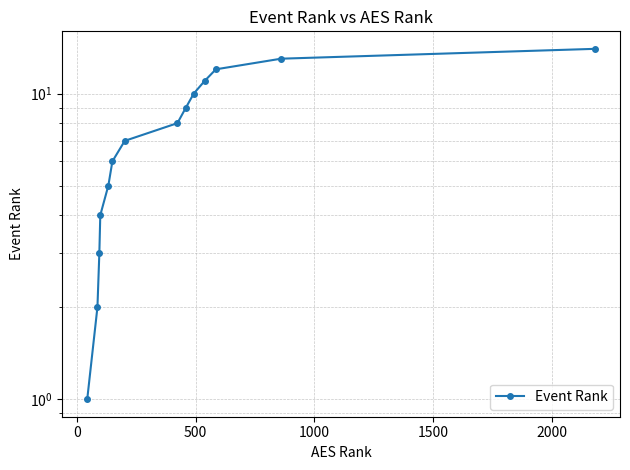

How many values exceed 8?

6